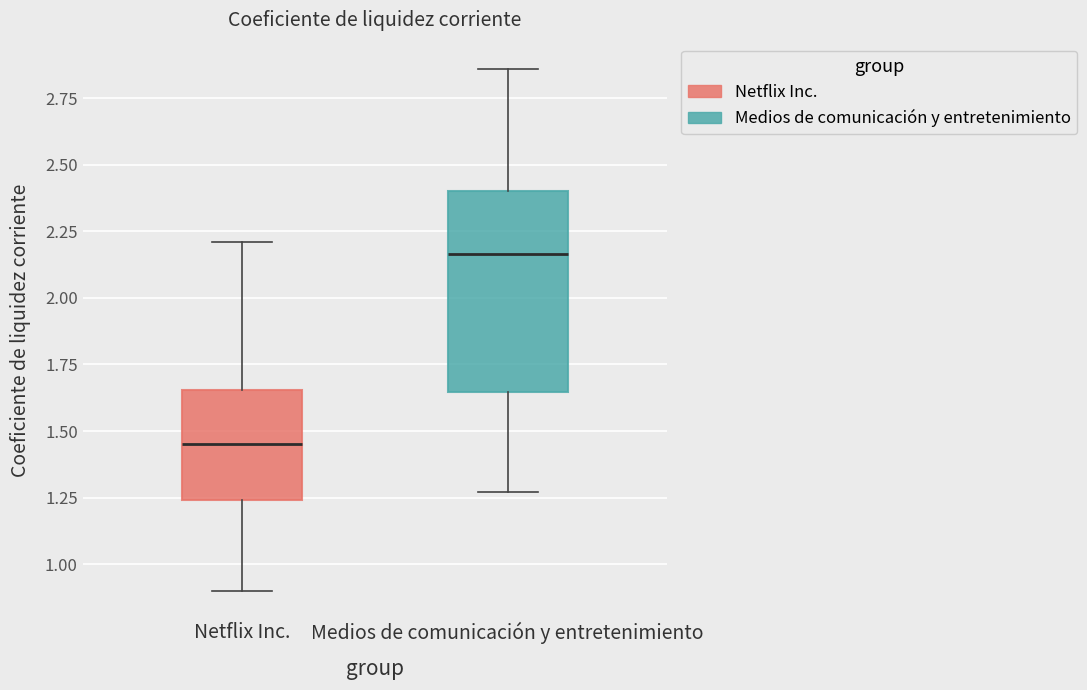

Which box has the highest median line?

Medios de comunicación y entretenimiento